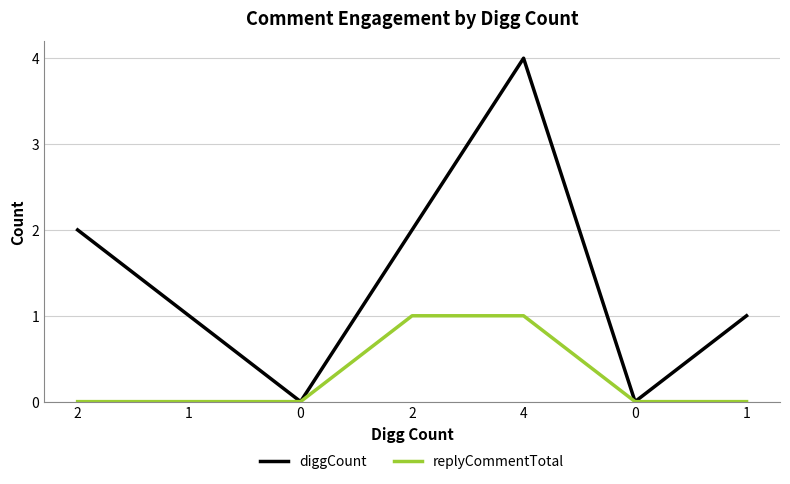

What is the difference between the highest and lowest values at 1?

1